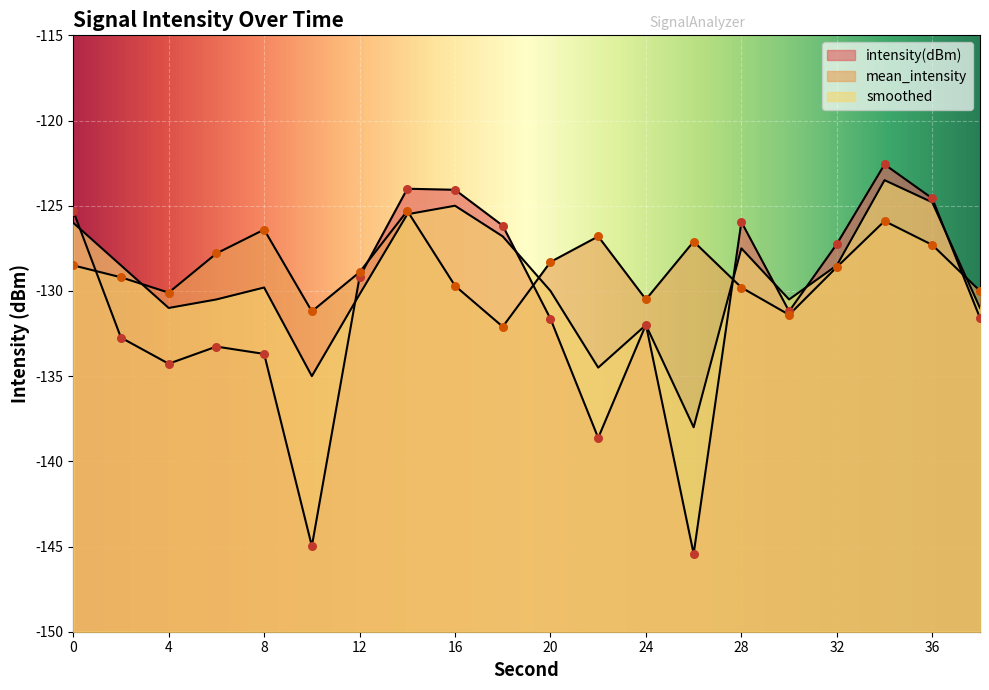

What are all the series names shown in the legend?

intensity(dBm), mean_intensity, smoothed